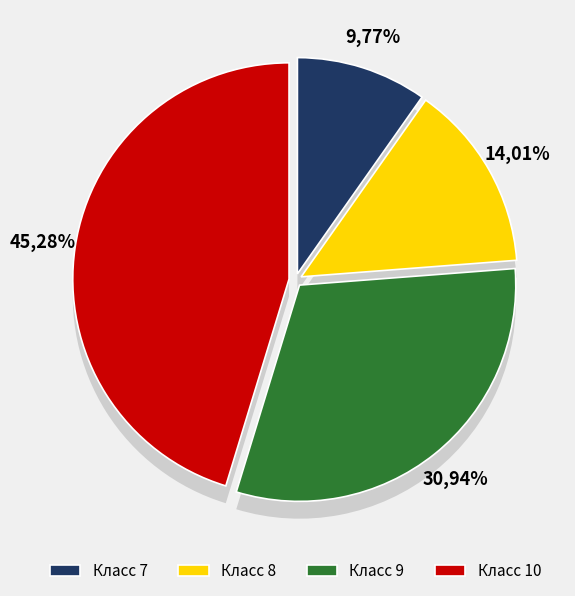

Count the number of slices in the pie.

4